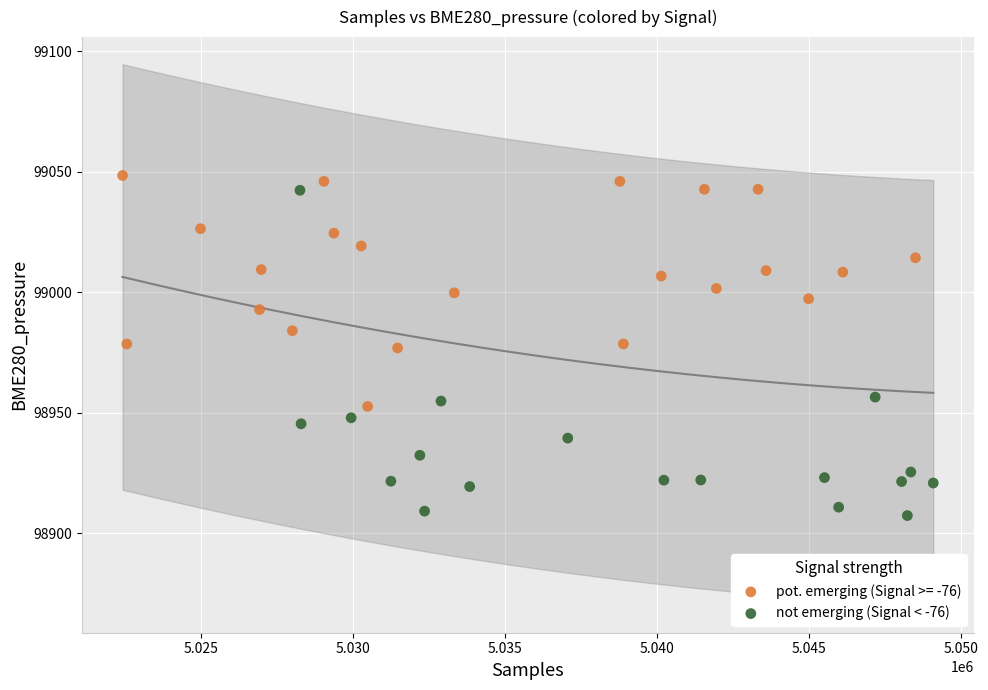

Which series has the largest Y range (max minus min)?

not emerging (Signal < -76)